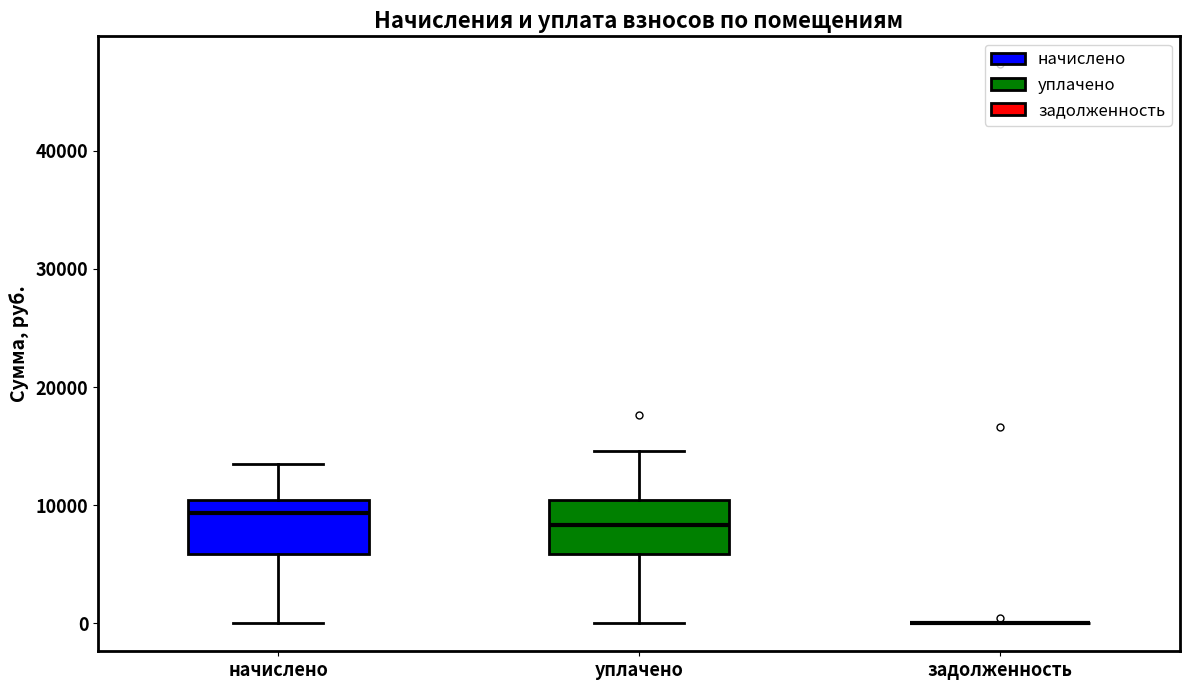

Reading left to right, transcribe this box plot: for each box, give where its median line is, the range the box spans, and where its two whiskers end, as read against the y-axis. The values are not printed on the chart, so give them approximately, as read against the axis.

начислено: median 9000, box 6000 to 10000, whiskers 0 to 13000
уплачено: median 8000, box 6000 to 10000, whiskers 0 to 15000
задолженность: box collapsed to a line at 0, whiskers 0 to 0